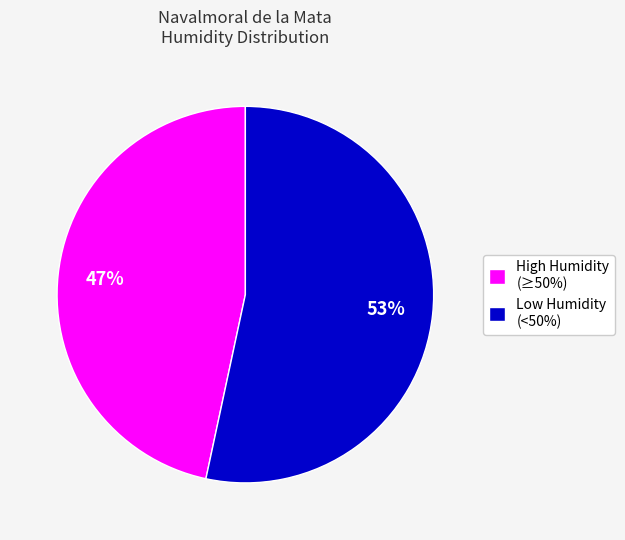

Is there any slice that represents more than half of the pie?

Yes